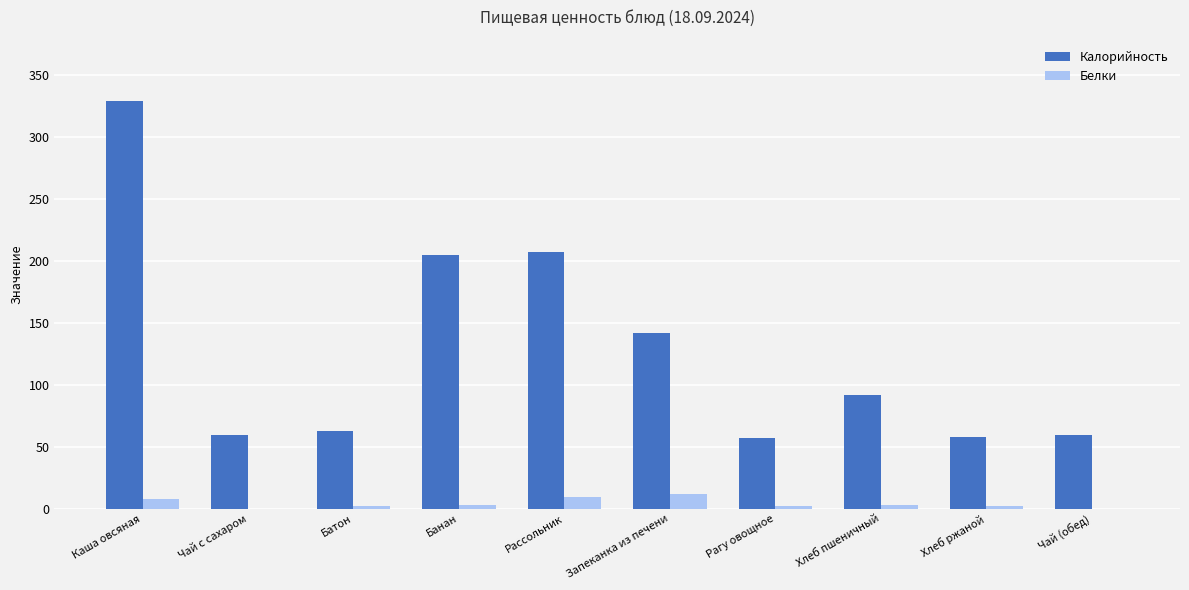

Which series has the largest total across all categories?

Калорийность